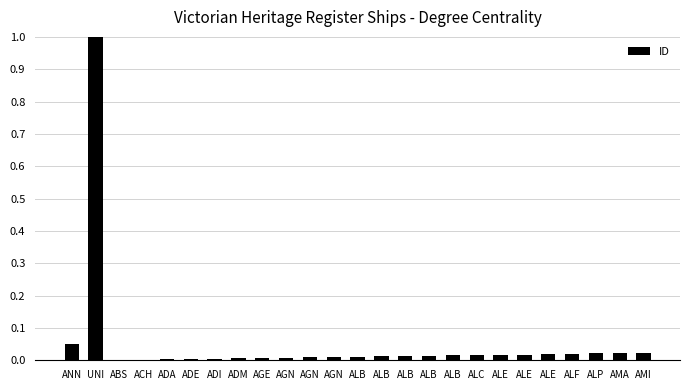

At which label is the value closest to 0?

ABS